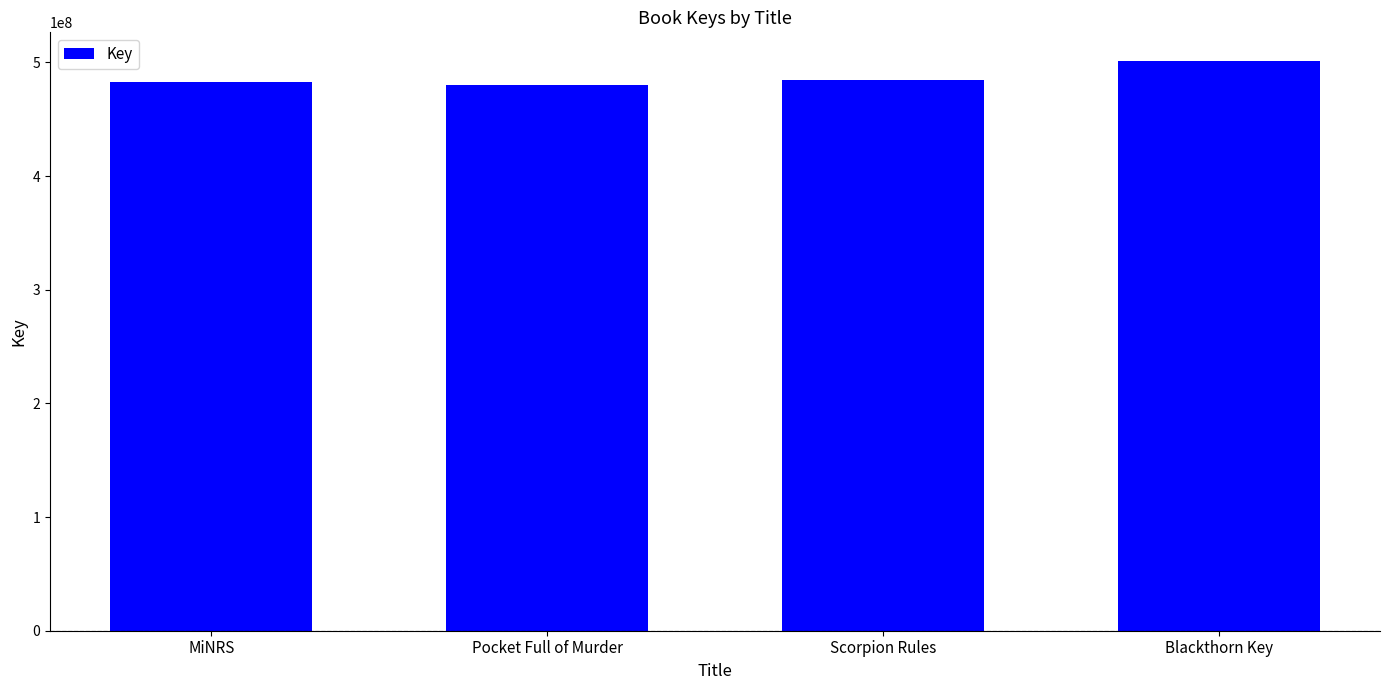

Is it true that the value at MiNRS is 214461577?

False